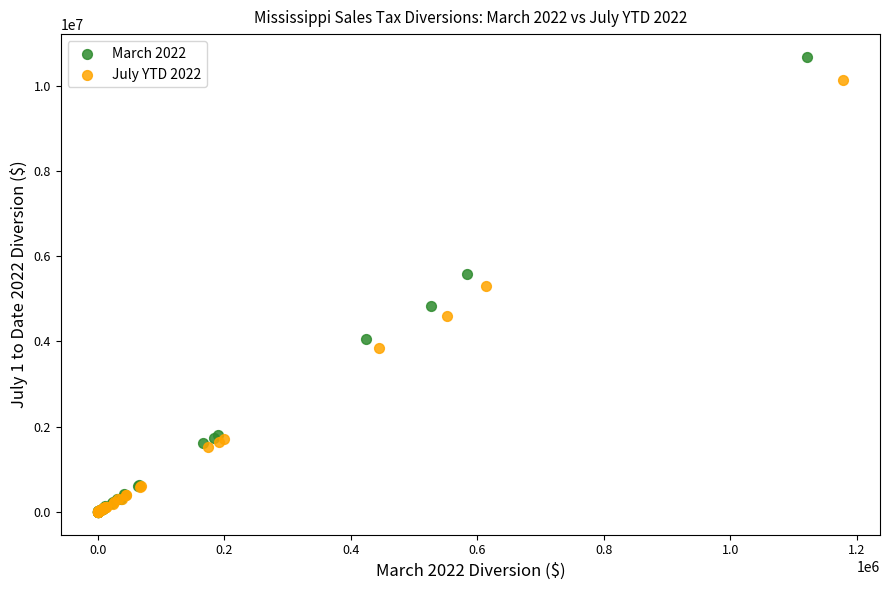

Which series contains the highest Y value?

March 2022